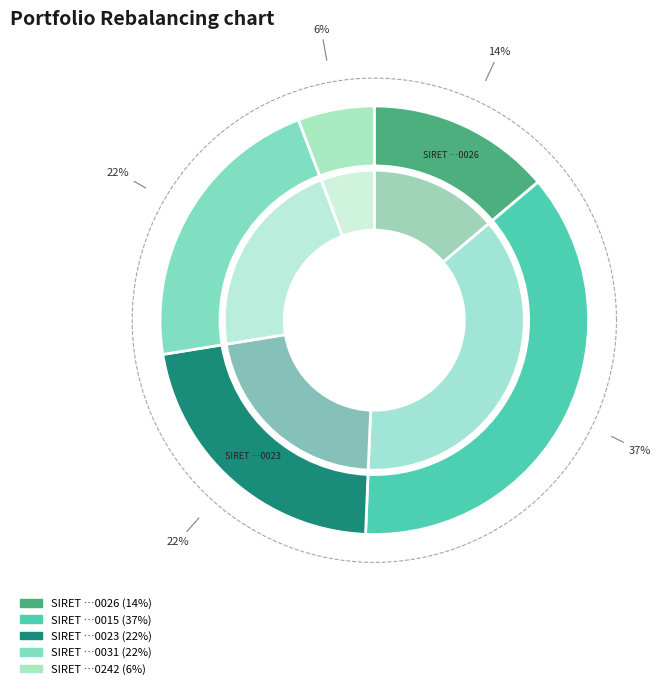

To the nearest percent, what portion does 84172358800023 represent?

22%